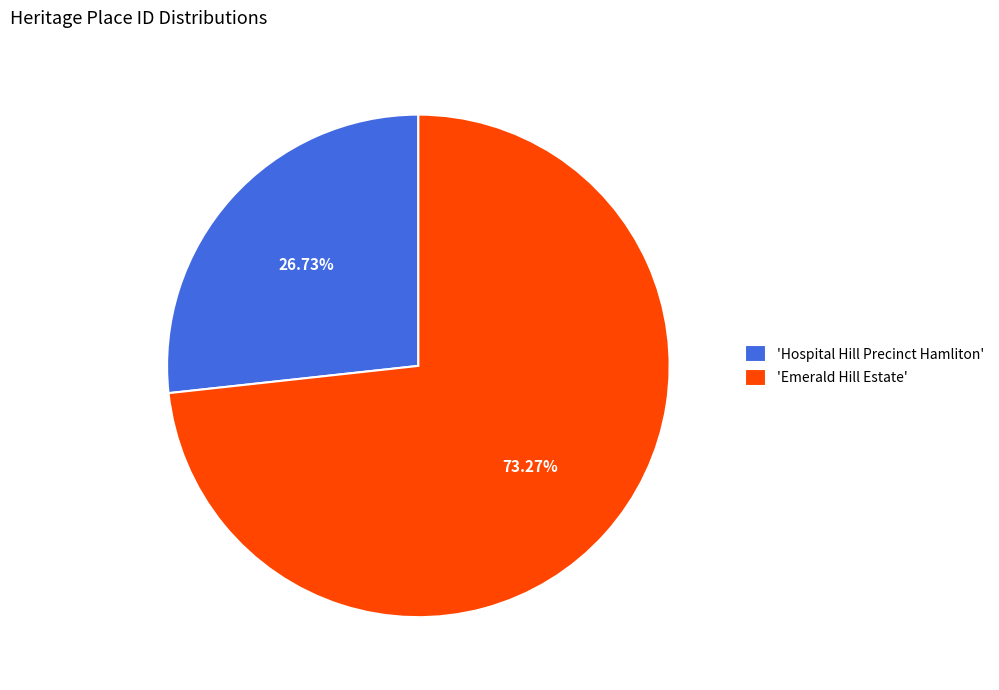

To the nearest percent, what is the average slice percentage?

50%